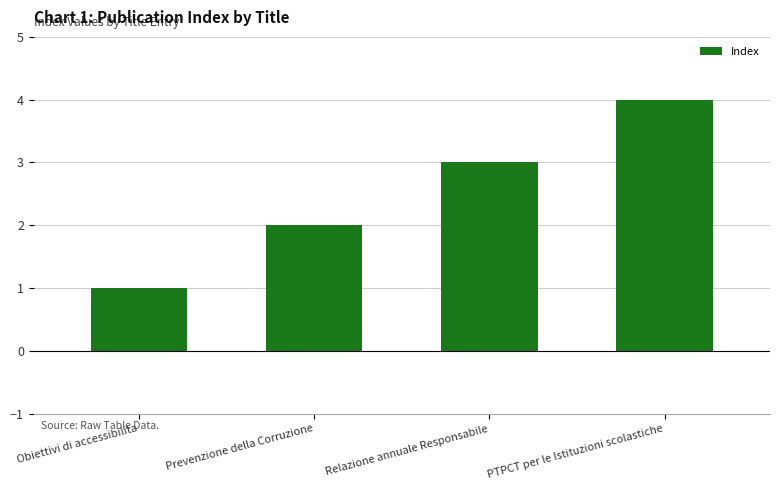

Are the bars grouped side by side (vs. stacked)?

No